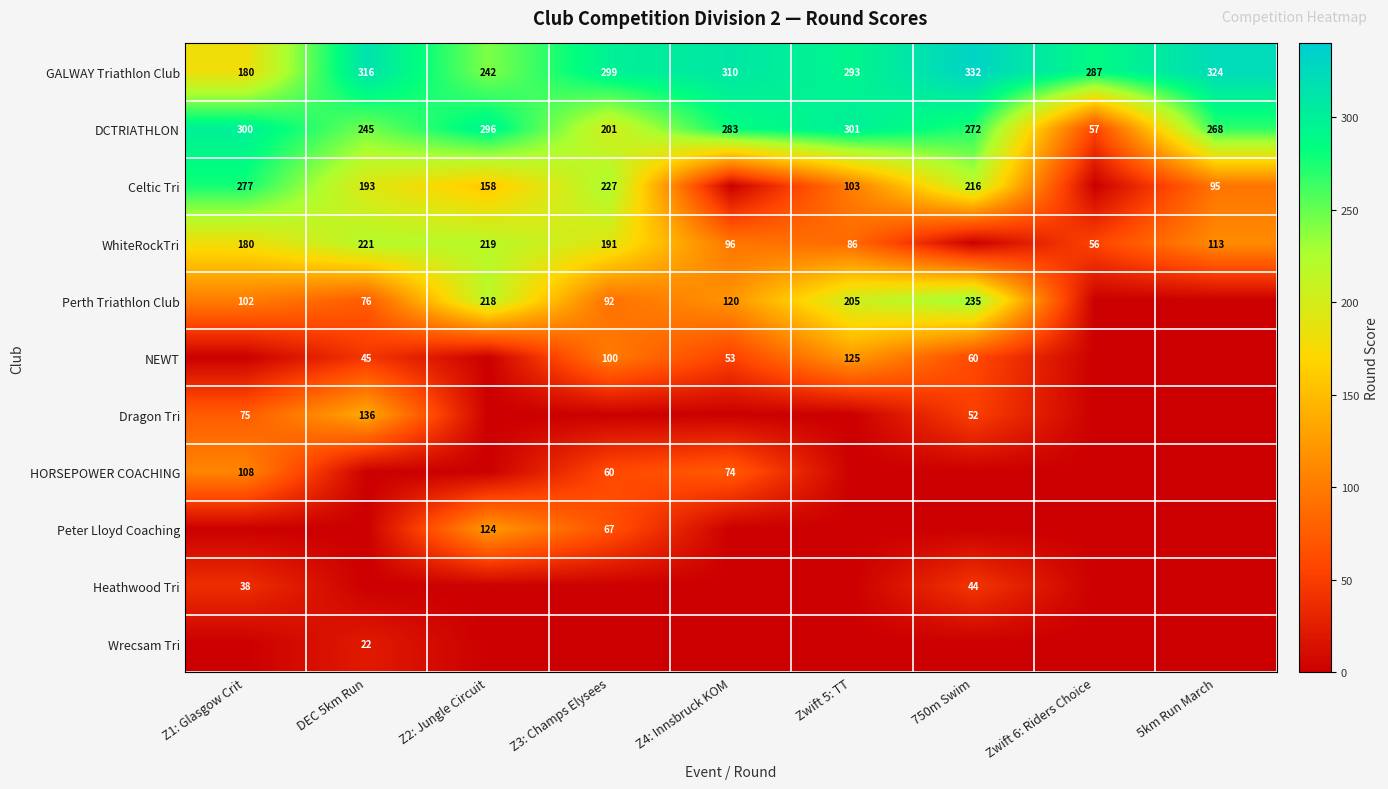

At how many categories does at least one series exceed 305?

4